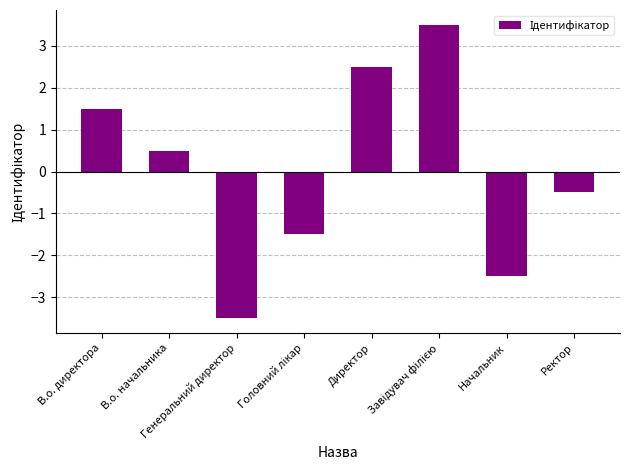

What is the difference between the maximum and second lowest values?

6.0